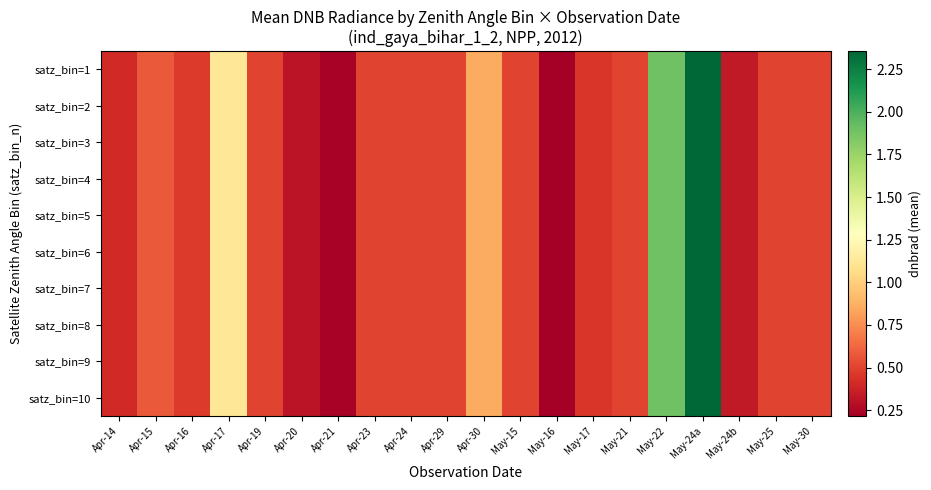

Reading right to left, extract all data points from this chart.

satz_bin=1: May-30=0.5	May-25=0.5	May-24b=0.3	May-24a=2.4	May-22=1.9	May-21=0.5	May-17=0.5	May-16=0.2	May-15=0.5	Apr-30=0.9	Apr-29=0.5	Apr-24=0.5	Apr-23=0.5	Apr-21=0.2	Apr-20=0.3	Apr-19=0.5	Apr-17=1.1	Apr-16=0.5	Apr-15=0.6	Apr-14=0.4
satz_bin=2: May-30=0.5	May-25=0.5	May-24b=0.3	May-24a=2.4	May-22=1.9	May-21=0.5	May-17=0.5	May-16=0.2	May-15=0.5	Apr-30=0.9	Apr-29=0.5	Apr-24=0.5	Apr-23=0.5	Apr-21=0.2	Apr-20=0.3	Apr-19=0.5	Apr-17=1.1	Apr-16=0.5	Apr-15=0.6	Apr-14=0.4
satz_bin=3: May-30=0.5	May-25=0.5	May-24b=0.3	May-24a=2.4	May-22=1.9	May-21=0.5	May-17=0.5	May-16=0.2	May-15=0.5	Apr-30=0.9	Apr-29=0.5	Apr-24=0.5	Apr-23=0.5	Apr-21=0.2	Apr-20=0.3	Apr-19=0.5	Apr-17=1.1	Apr-16=0.5	Apr-15=0.6	Apr-14=0.4
satz_bin=4: May-30=0.5	May-25=0.5	May-24b=0.3	May-24a=2.4	May-22=1.9	May-21=0.5	May-17=0.5	May-16=0.2	May-15=0.5	Apr-30=0.9	Apr-29=0.5	Apr-24=0.5	Apr-23=0.5	Apr-21=0.2	Apr-20=0.3	Apr-19=0.5	Apr-17=1.1	Apr-16=0.5	Apr-15=0.6	Apr-14=0.4
satz_bin=5: May-30=0.5	May-25=0.5	May-24b=0.3	May-24a=2.4	May-22=1.9	May-21=0.5	May-17=0.5	May-16=0.2	May-15=0.5	Apr-30=0.9	Apr-29=0.5	Apr-24=0.5	Apr-23=0.5	Apr-21=0.2	Apr-20=0.3	Apr-19=0.5	Apr-17=1.1	Apr-16=0.5	Apr-15=0.6	Apr-14=0.4
satz_bin=6: May-30=0.5	May-25=0.5	May-24b=0.3	May-24a=2.4	May-22=1.9	May-21=0.5	May-17=0.5	May-16=0.2	May-15=0.5	Apr-30=0.9	Apr-29=0.5	Apr-24=0.5	Apr-23=0.5	Apr-21=0.2	Apr-20=0.3	Apr-19=0.5	Apr-17=1.1	Apr-16=0.5	Apr-15=0.6	Apr-14=0.4
satz_bin=7: May-30=0.5	May-25=0.5	May-24b=0.3	May-24a=2.4	May-22=1.9	May-21=0.5	May-17=0.5	May-16=0.2	May-15=0.5	Apr-30=0.9	Apr-29=0.5	Apr-24=0.5	Apr-23=0.5	Apr-21=0.2	Apr-20=0.3	Apr-19=0.5	Apr-17=1.1	Apr-16=0.5	Apr-15=0.6	Apr-14=0.4
satz_bin=8: May-30=0.5	May-25=0.5	May-24b=0.3	May-24a=2.4	May-22=1.9	May-21=0.5	May-17=0.5	May-16=0.2	May-15=0.5	Apr-30=0.9	Apr-29=0.5	Apr-24=0.5	Apr-23=0.5	Apr-21=0.2	Apr-20=0.3	Apr-19=0.5	Apr-17=1.1	Apr-16=0.5	Apr-15=0.6	Apr-14=0.4
satz_bin=9: May-30=0.5	May-25=0.5	May-24b=0.3	May-24a=2.4	May-22=1.9	May-21=0.5	May-17=0.5	May-16=0.2	May-15=0.5	Apr-30=0.9	Apr-29=0.5	Apr-24=0.5	Apr-23=0.5	Apr-21=0.2	Apr-20=0.3	Apr-19=0.5	Apr-17=1.1	Apr-16=0.5	Apr-15=0.6	Apr-14=0.4
satz_bin=10: May-30=0.5	May-25=0.5	May-24b=0.3	May-24a=2.4	May-22=1.9	May-21=0.5	May-17=0.5	May-16=0.2	May-15=0.5	Apr-30=0.9	Apr-29=0.5	Apr-24=0.5	Apr-23=0.5	Apr-21=0.2	Apr-20=0.3	Apr-19=0.5	Apr-17=1.1	Apr-16=0.5	Apr-15=0.6	Apr-14=0.4